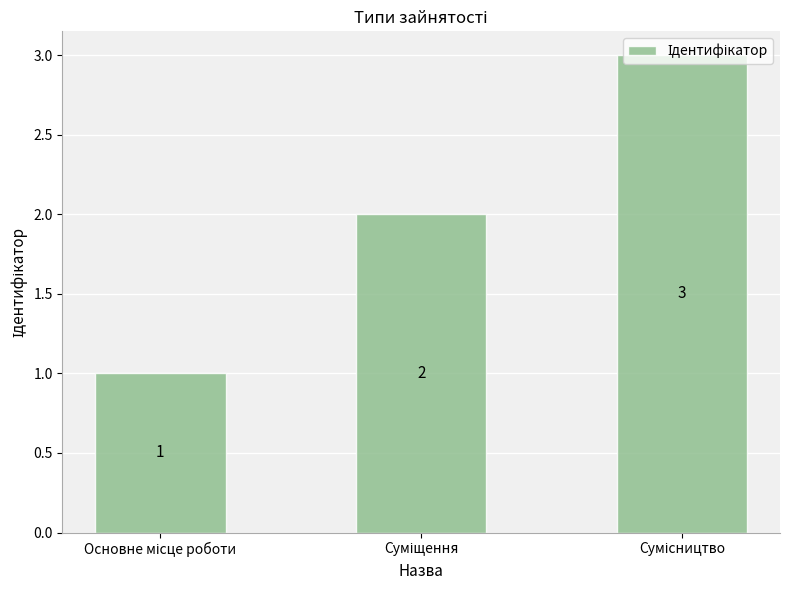

Count the values in the range 1 to 3.

3